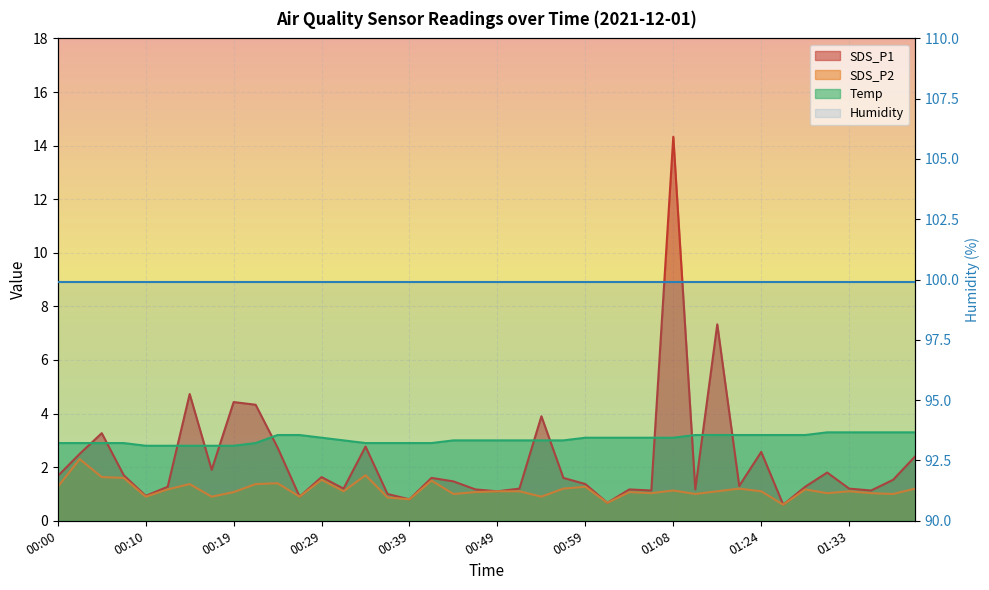

What is the difference between the SDS_P2 values at 01:33 and 00:56?

0.1